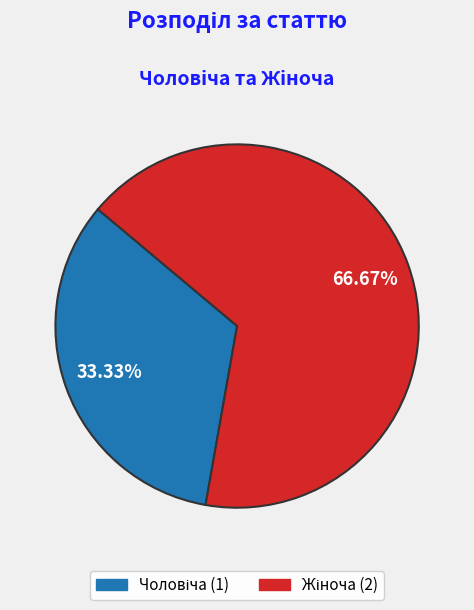

Does any single category account for the majority?

Yes